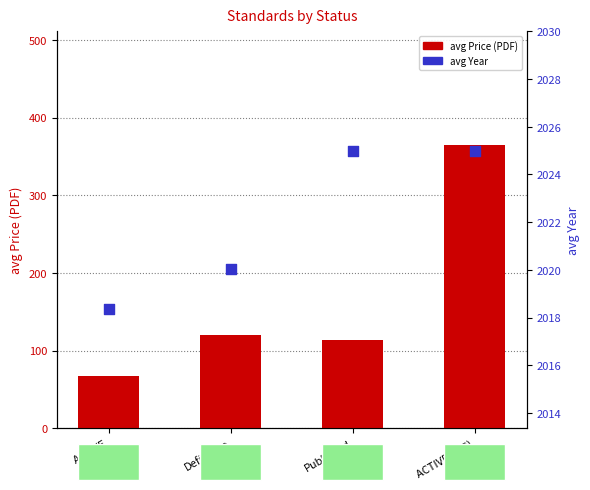

Which series has the largest total across all categories?

avg Year